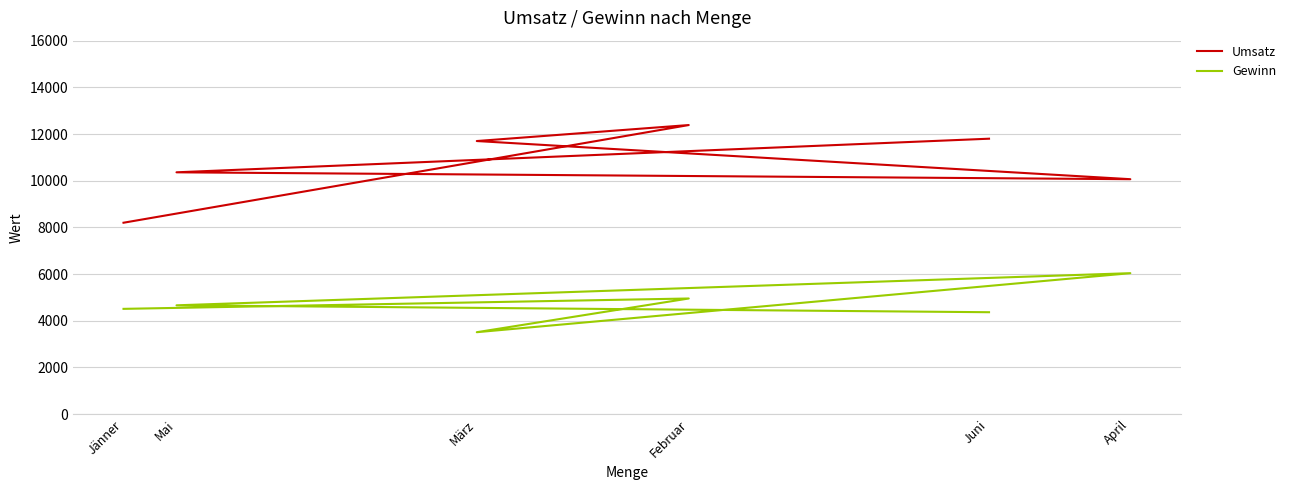

What is the difference between the highest and lowest values at Juni?

7434